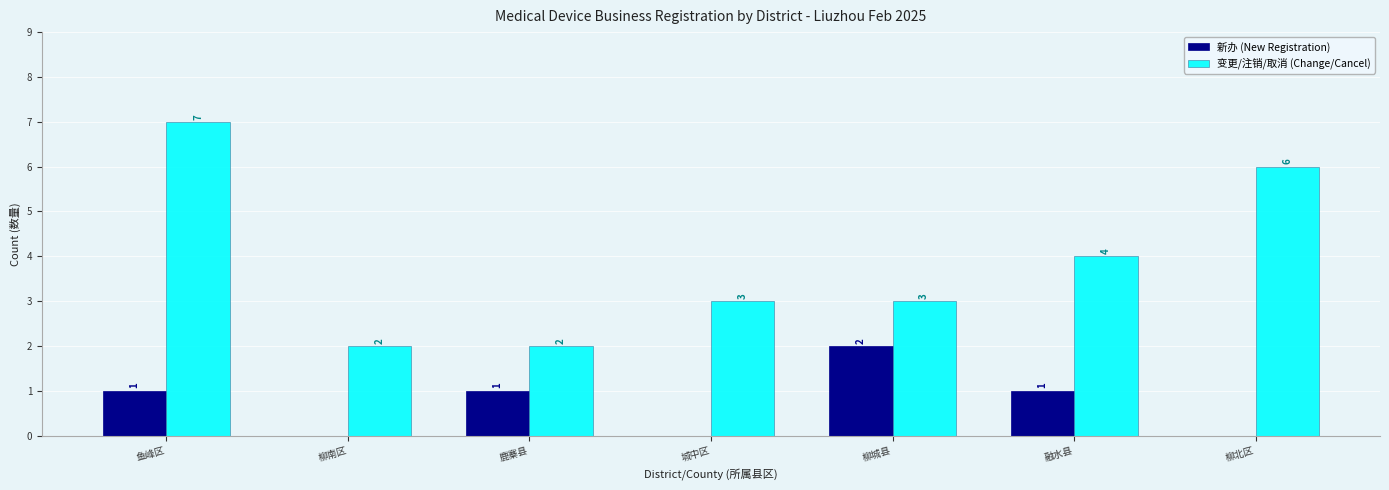

Read the 变更/注销/取消 (Change/Cancel) value at 柳北区.

6